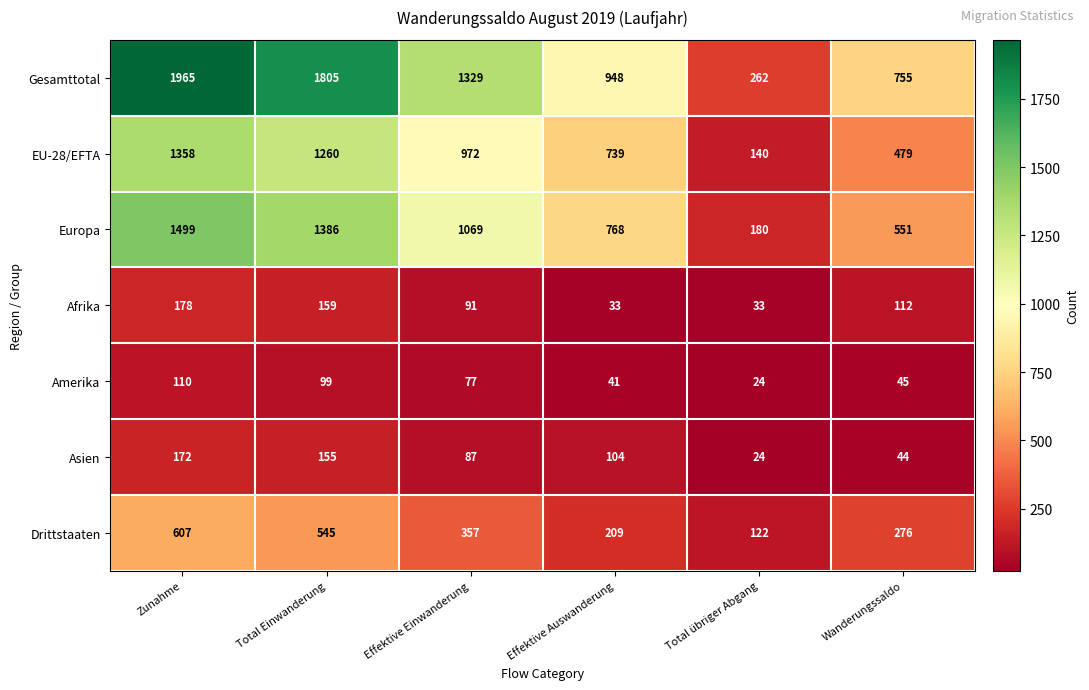

The Gesamttotal series shows 752 at Total Einwanderung. True or false?

False